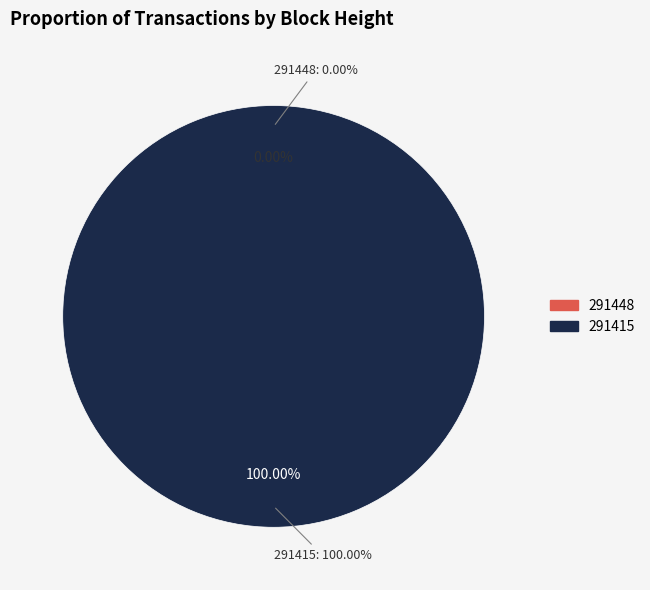

How many slices are in this pie chart?

2